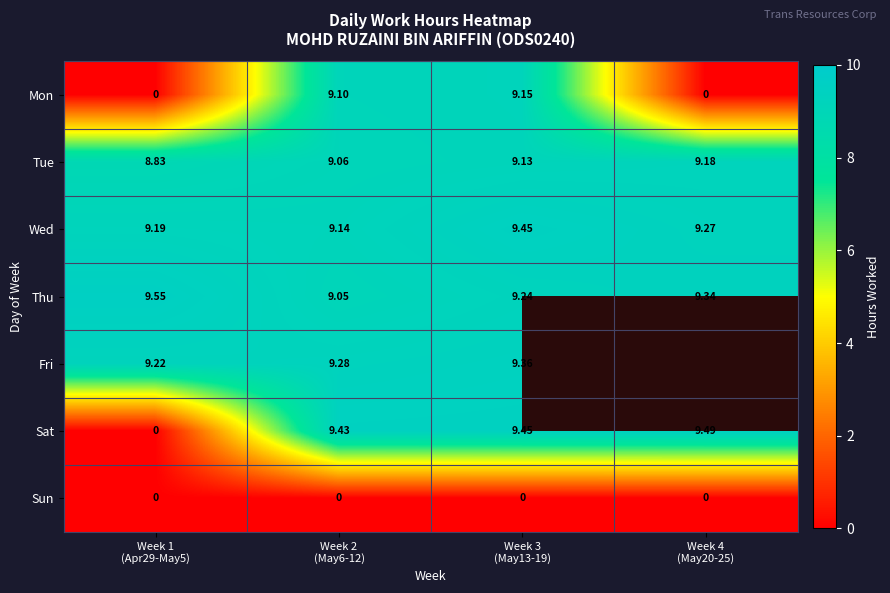

What is the sum of all Sat values?

28.4